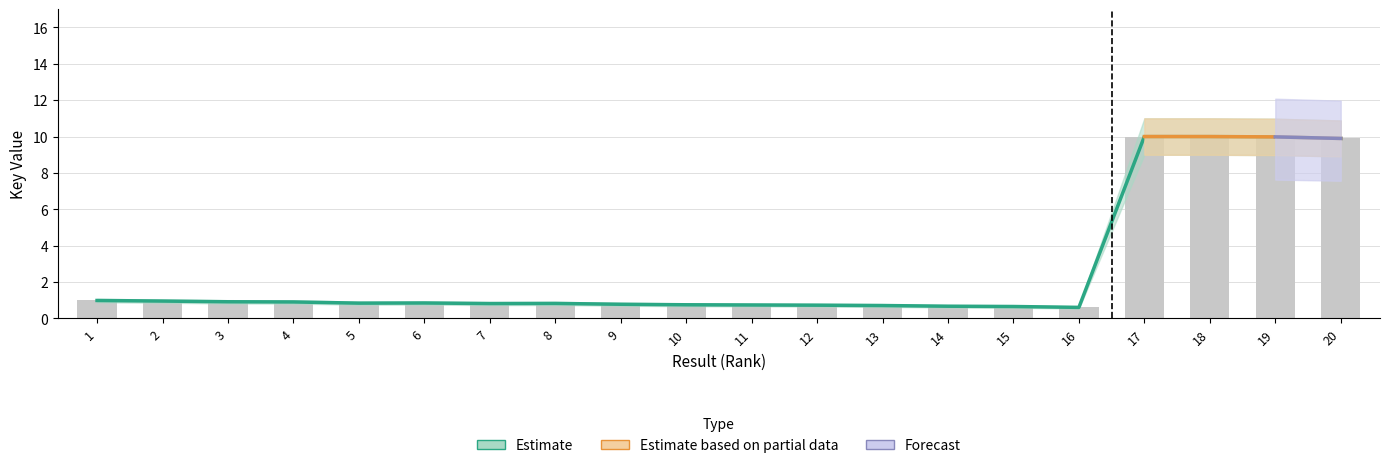

What is the approximate value at 18?

10.0